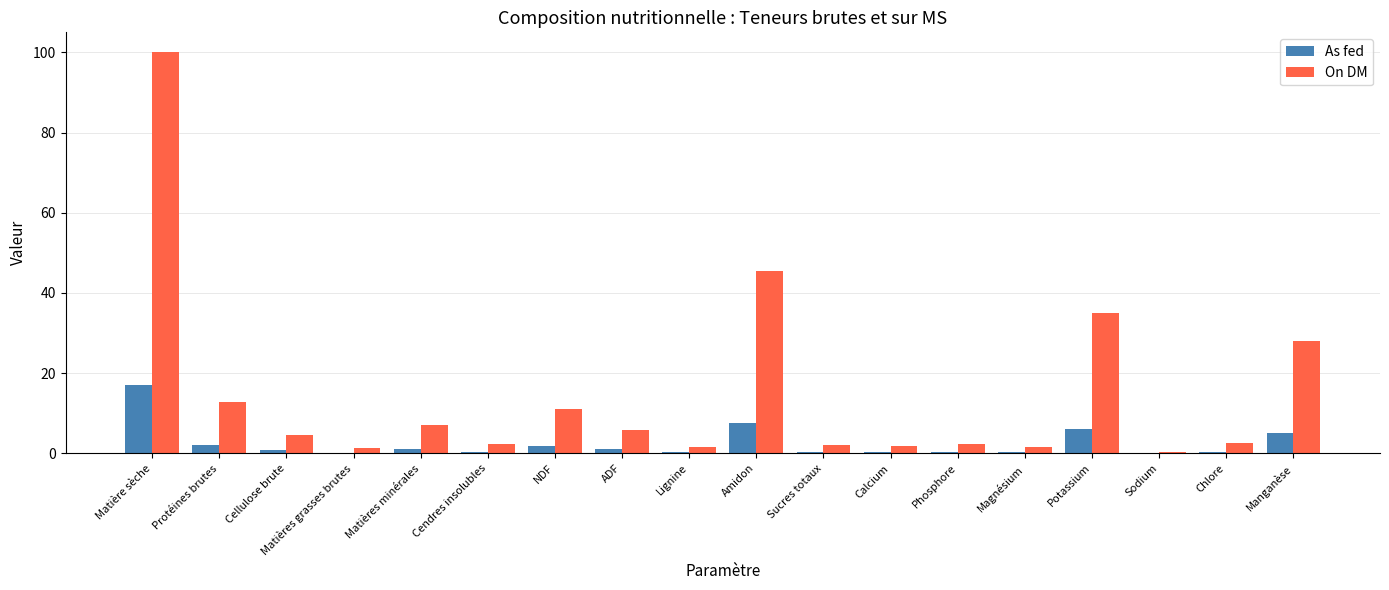

Is the value of As fed at Manganèse greater than the value of On DM at Potassium?

No